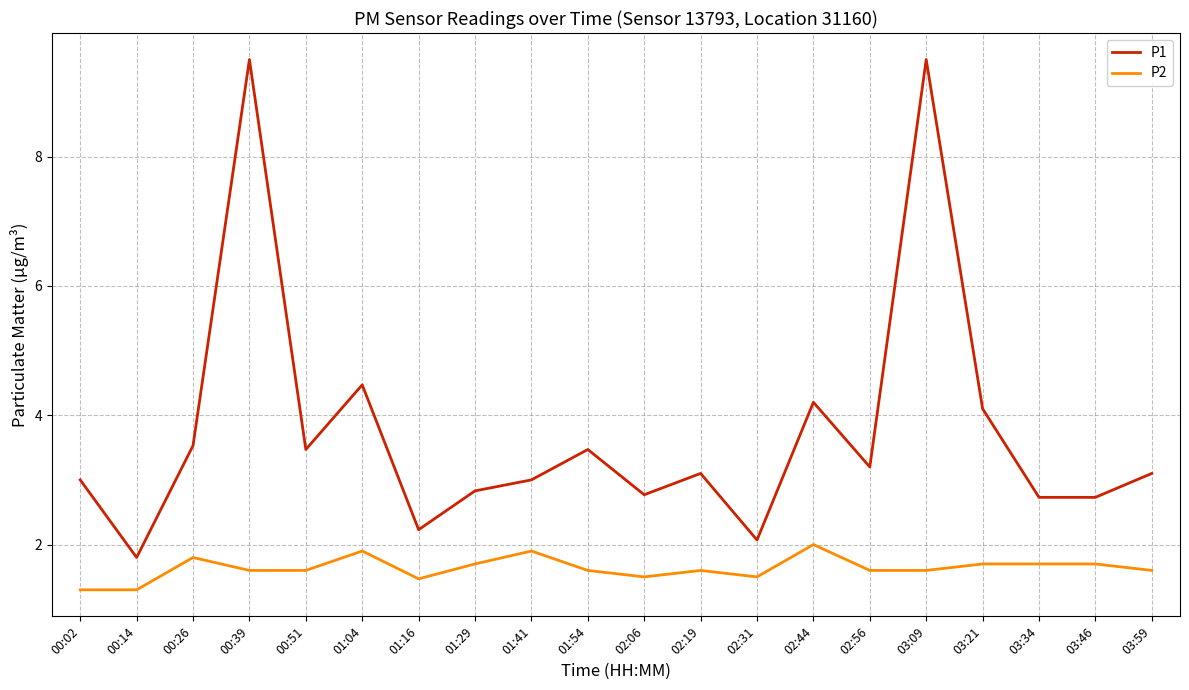

What position from the right is 00:39?

17